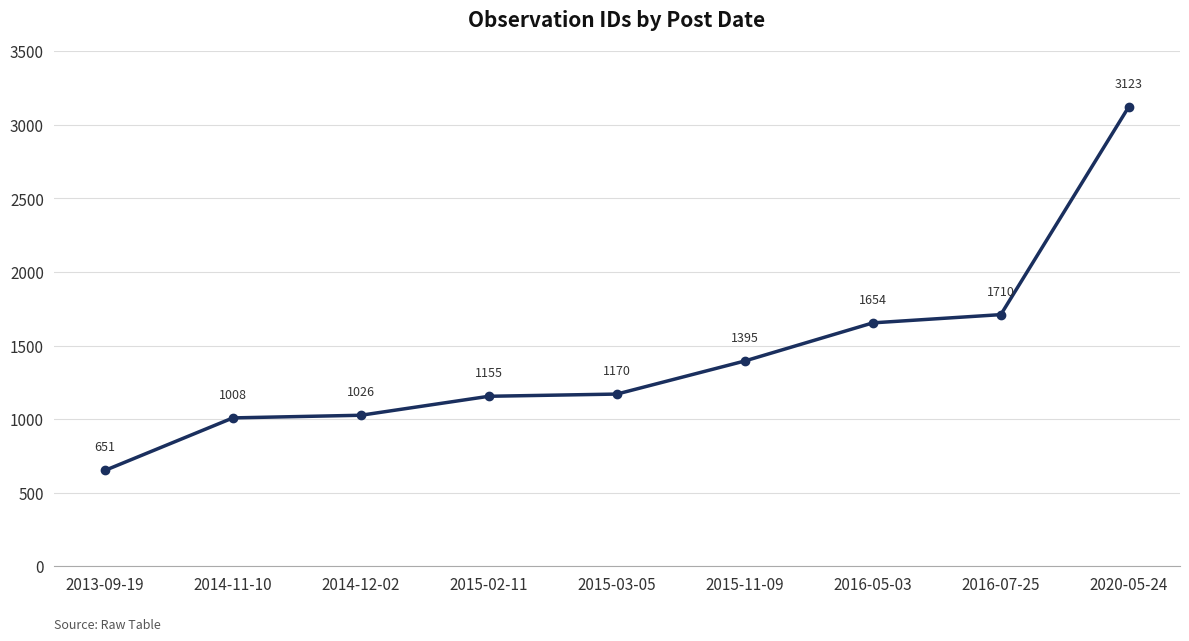

At which category does the chart reach its minimum across all series?

2013-09-19